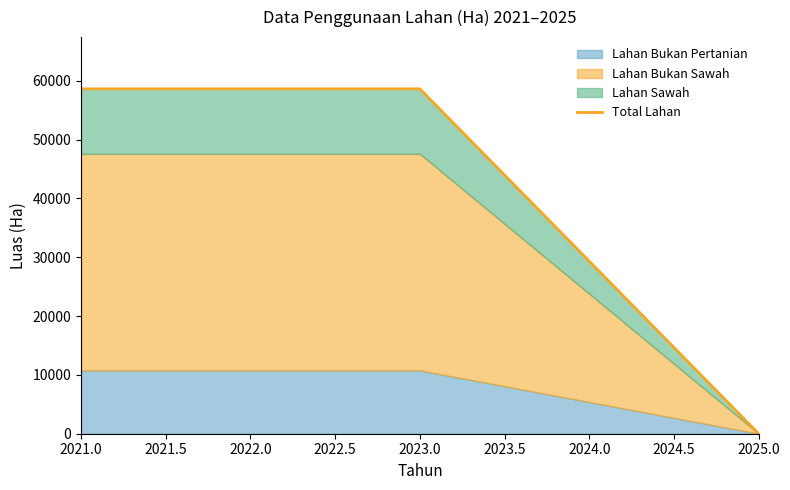

Is it true that Total Lahan equals -34389 at 2025.0?

False